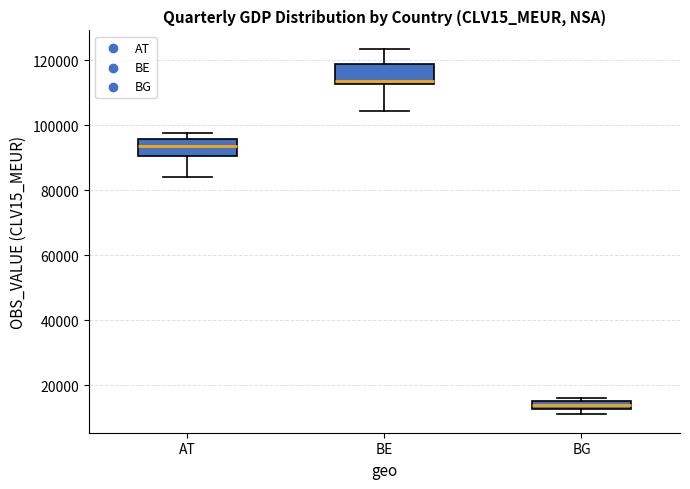

Which box has the lowest median line?

BG